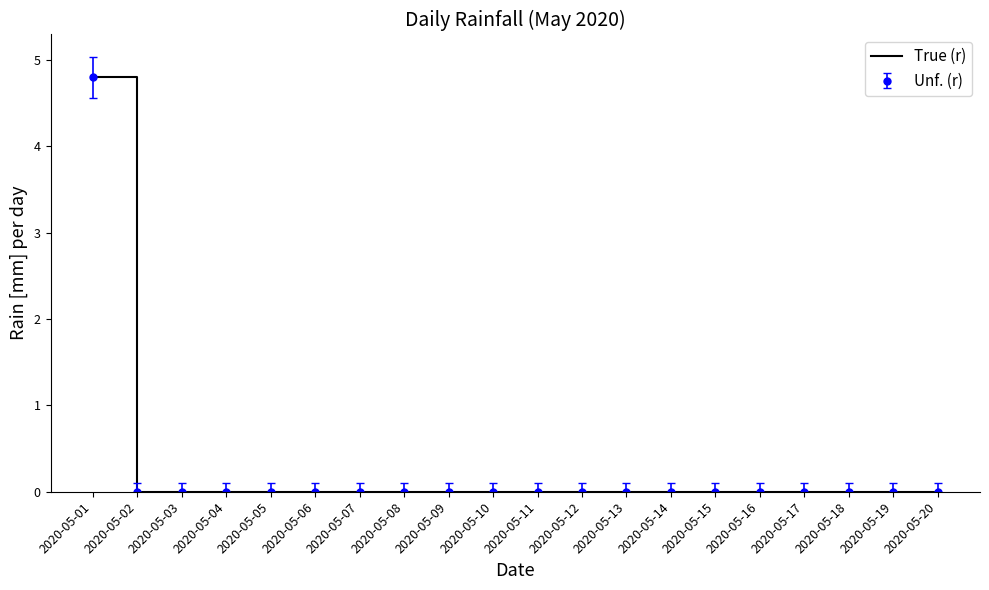

What is the maximum value shown in the chart?

4.8